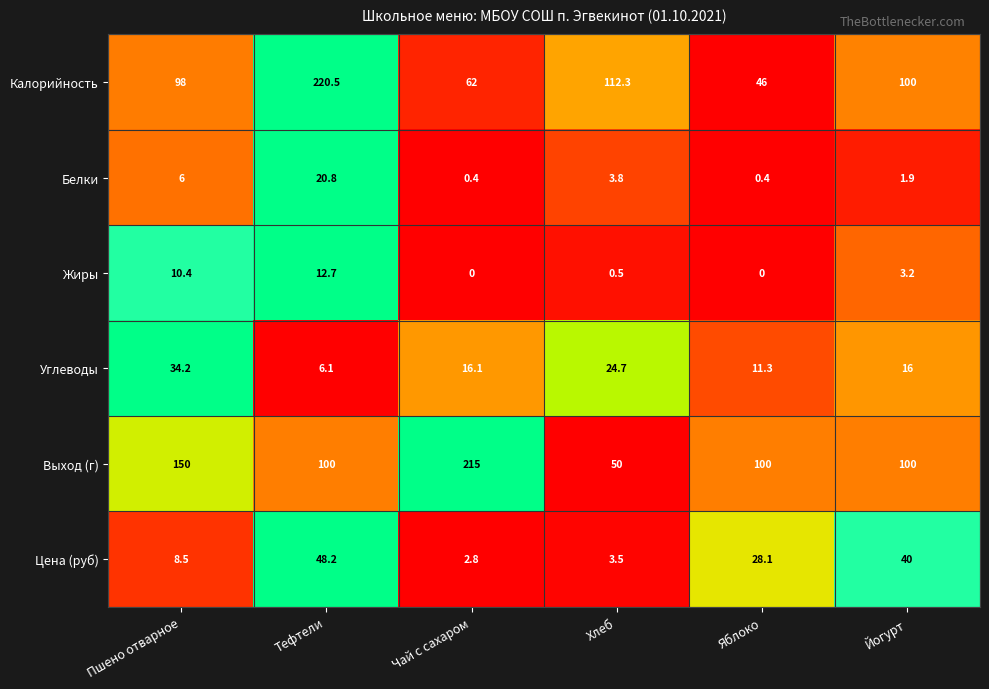

At Чай с сахаром, list the series in order from smallest to largest.

Жиры, Белки, Цена (руб), Углеводы, Калорийность, Выход (г)